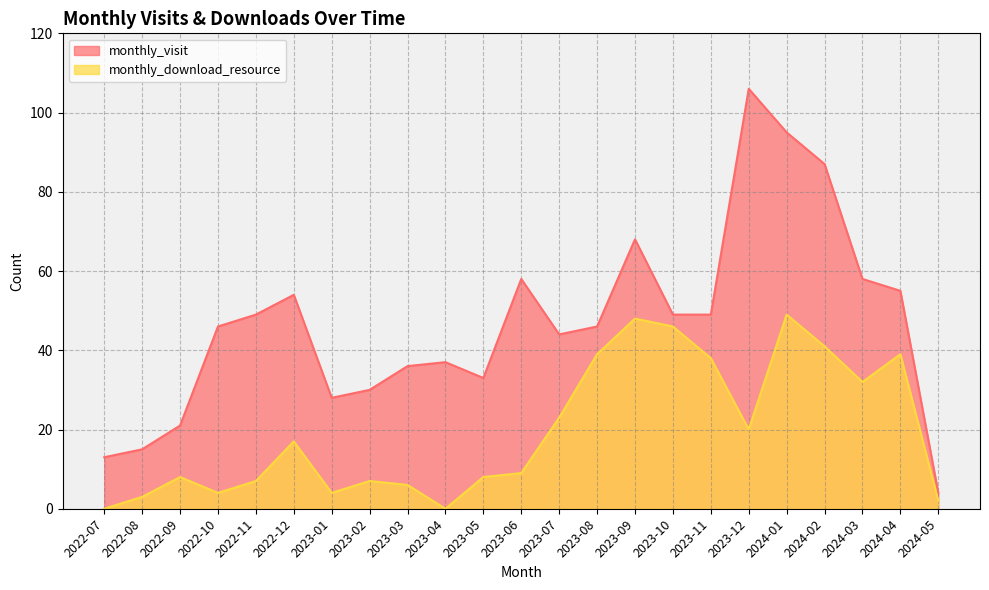

Count the number of categories in the chart.

23